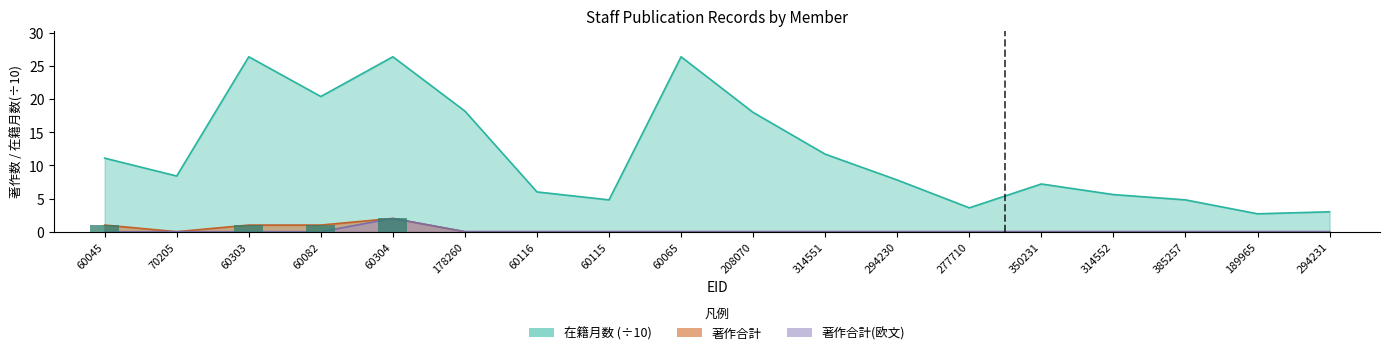

List the labels in order of 在籍月数 value, largest first.

60303, 60304, 60065, 60082, 178260, 208070, 314551, 60045, 70205, 294230, 350231, 60116, 314552, 60115, 385257, 277710, 294231, 189965